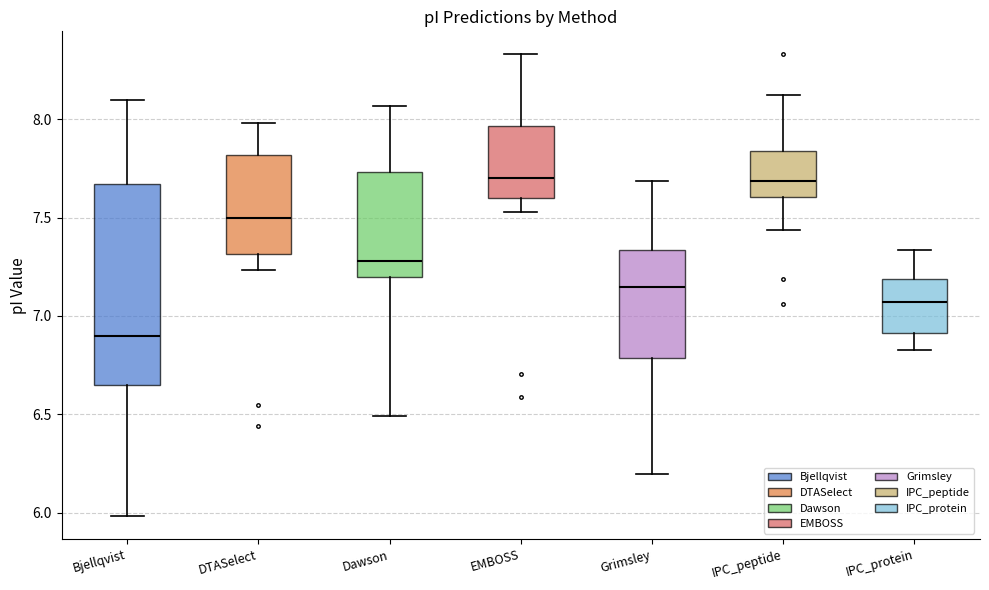

Reading left to right, read every box against the y-axis: the position of its median line, the range the box covers, and the ends of its whiskers. The values are not printed on the chart, so give them approximately, as read against the axis.

Bjellqvist: median 6.90, box 6.65 to 7.65, whiskers 6.00 to 8.10
DTASelect: median 7.50, box 7.30 to 7.80, whiskers 7.25 to 8.00
Dawson: median 7.30, box 7.20 to 7.75, whiskers 6.50 to 8.05
EMBOSS: median 7.70, box 7.60 to 7.95, whiskers 7.55 to 8.35
Grimsley: median 7.15, box 6.80 to 7.35, whiskers 6.20 to 7.70
IPC_peptide: median 7.70, box 7.60 to 7.85, whiskers 7.45 to 8.15
IPC_protein: median 7.05, box 6.90 to 7.20, whiskers 6.85 to 7.35